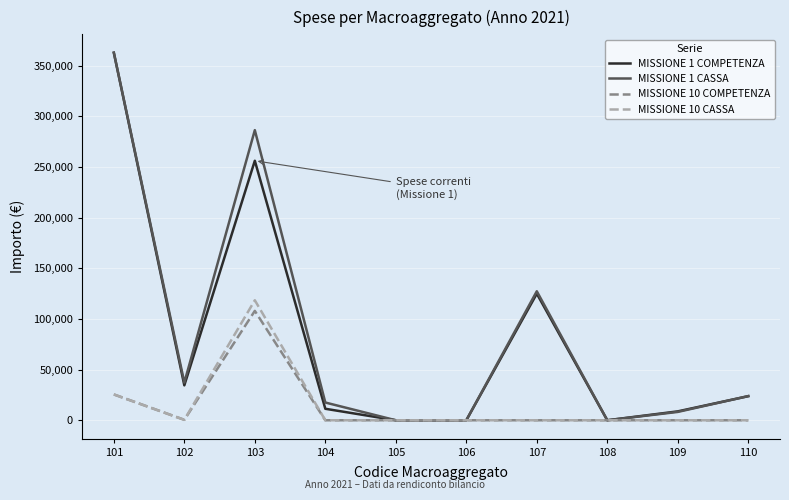

The value of MISSIONE 1 COMPETENZA at 106 is 202181.6. True or false?

False